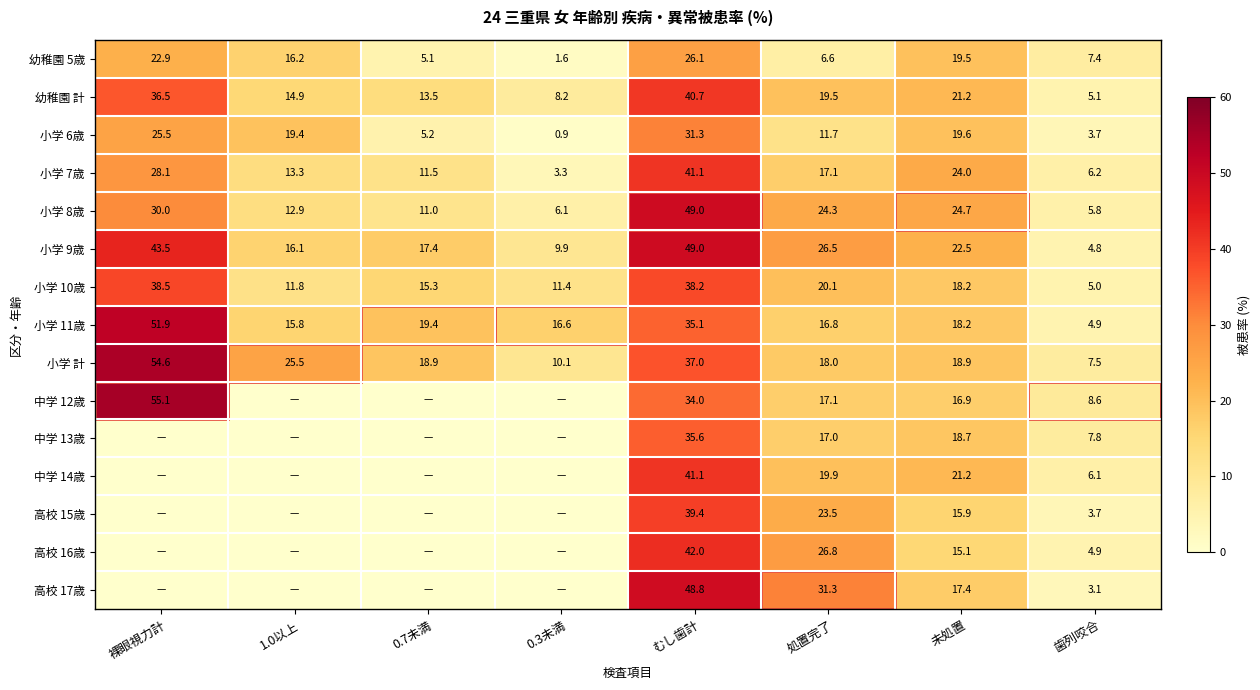

What is the sum of the 幼稚園 5歳 values at 処置完了 and 0.7未満?

11.7